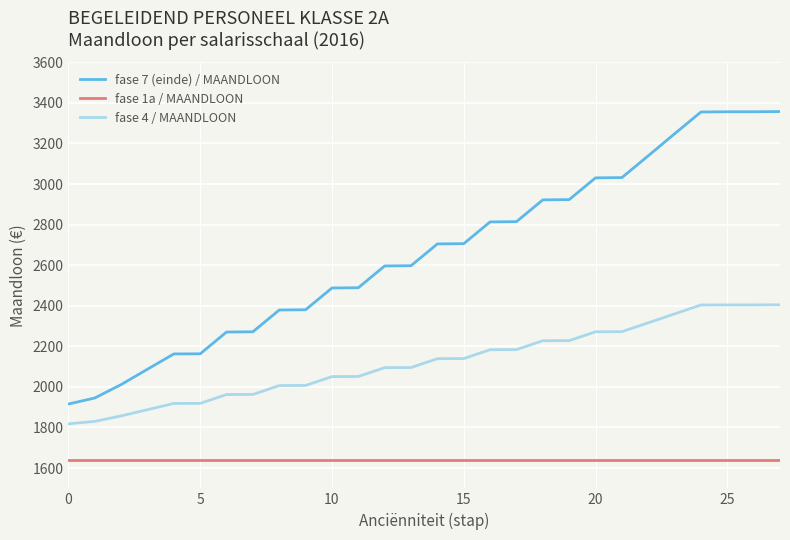

Which series has the widest spread of values?

fase 7 (einde) / MAANDLOON